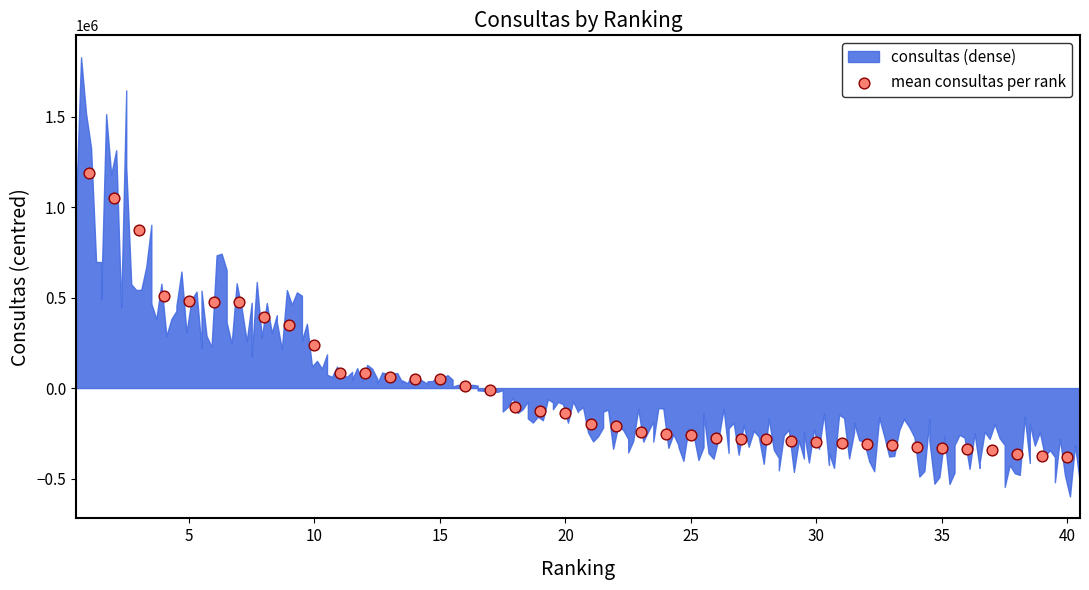

What is the range of X values (max minus min)?

39.0